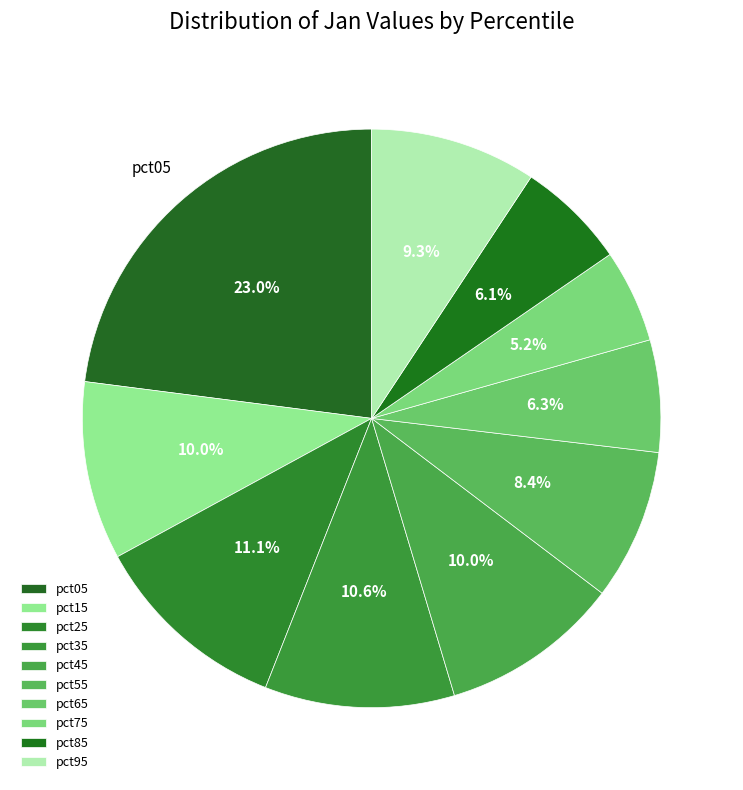

The pct85 slice represents 18% of the pie. True or false?

False